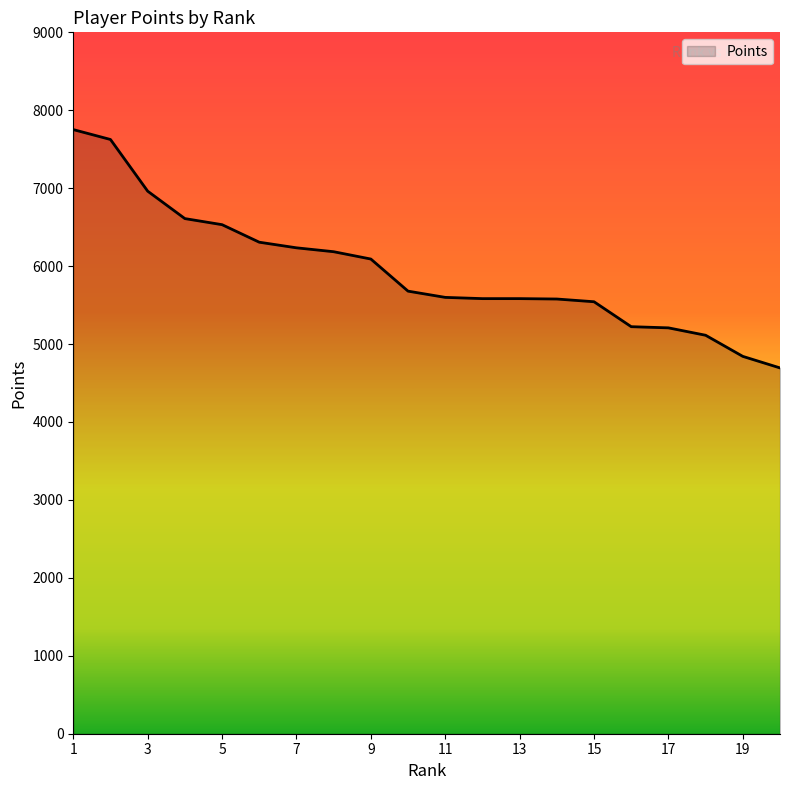

What is the difference between the maximum and minimum values?

3058